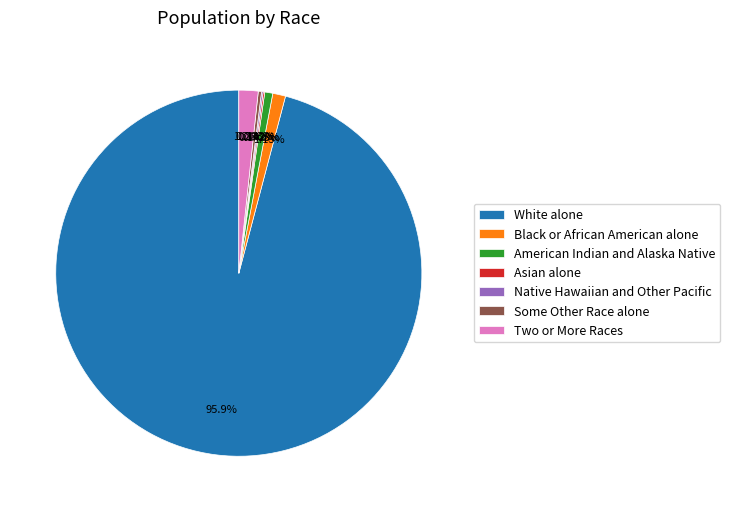

Is the sum of White alone and American Indian and Alaska Native greater than half?

Yes